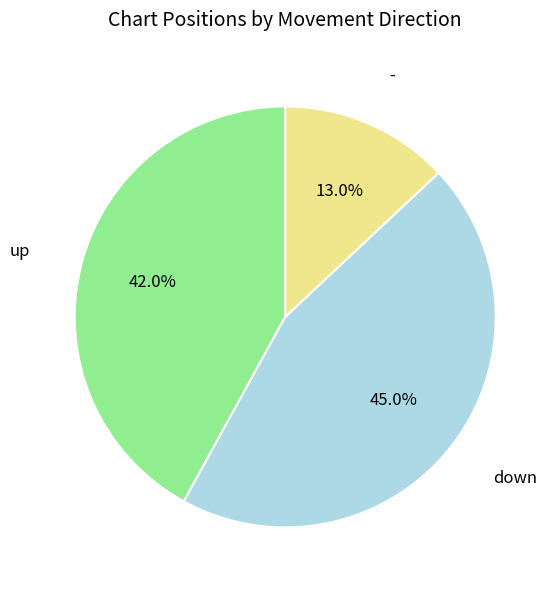

Is there any slice that represents more than half of the pie?

No